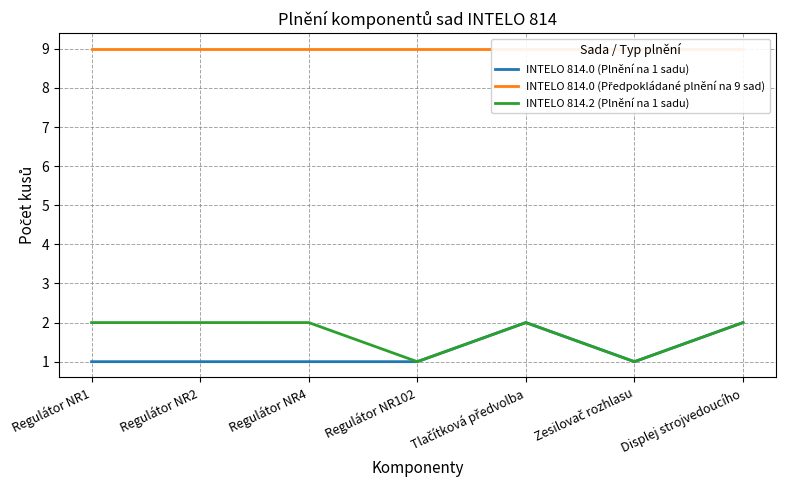

True or false: INTELO 814.2 (Plnění na 1 sadu) and INTELO 814.0 (Plnění na 1 sadu) cross at least once.

False